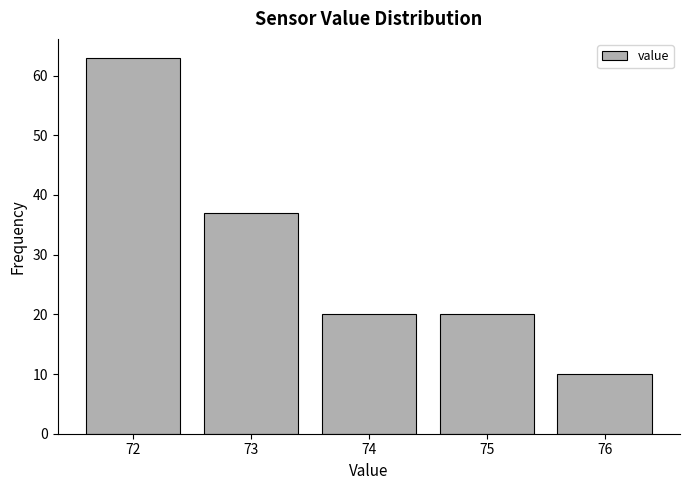

Reading left to right, transcribe all the data shown in this chart.

72=63	73=37	74=20	75=20	76=10